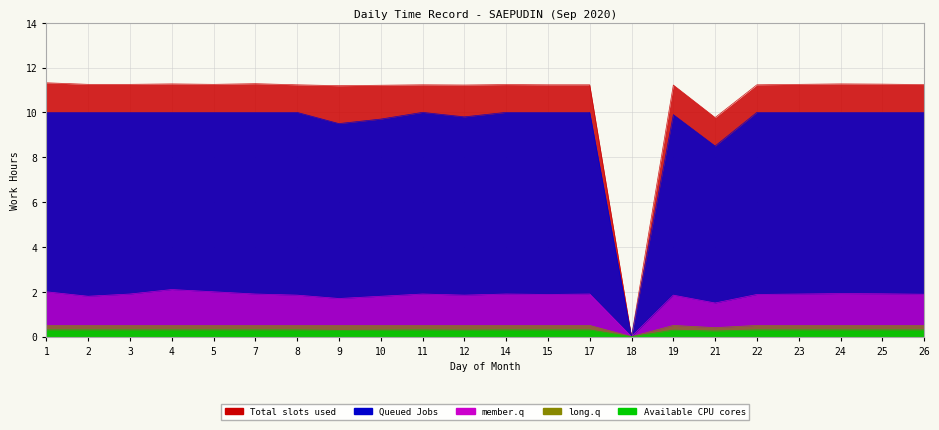

Reading left to right, transcribe all the data shown in this chart.

Total slots used: 11.3	11.2	11.2	11.3	11.2	11.3	11.2	11.2	11.2	11.2	11.2	11.2	11.2	11.2	0.0	11.2	9.8	11.2	11.2	11.3	11.3	11.2
Queued Jobs: 10.0	10.0	10.0	10.0	10.0	10.0	10.0	9.5	9.7	10.0	9.8	10.0	10.0	10.0	0.0	9.9	8.5	10.0	10.0	10.0	10.0	10.0
member.q: 2.0	1.8	1.9	2.1	2.0	1.9	1.9	1.7	1.8	1.9	1.9	1.9	1.9	1.9	0.0	1.9	1.5	1.9	1.9	1.9	1.9	1.9
long.q: 0.5	0.5	0.5	0.5	0.5	0.5	0.5	0.5	0.5	0.5	0.5	0.5	0.5	0.5	0.0	0.5	0.4	0.5	0.5	0.5	0.5	0.5
Available CPU cores: 0.3	0.3	0.3	0.3	0.3	0.3	0.3	0.3	0.3	0.3	0.3	0.3	0.3	0.3	0.0	0.3	0.2	0.3	0.3	0.3	0.3	0.3